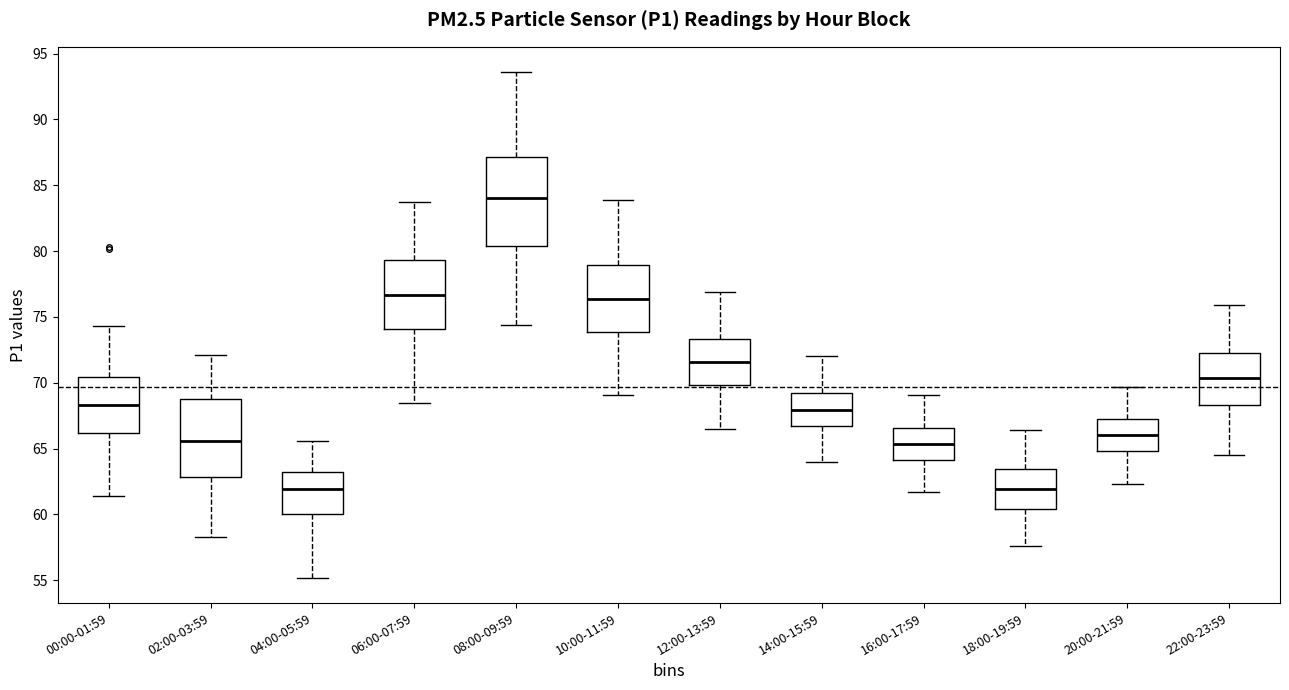

Where is the lower edge of the box for 00:00-01:59 on the y-axis? The values are not printed on the chart, so give them approximately, as read against the axis.

66.0